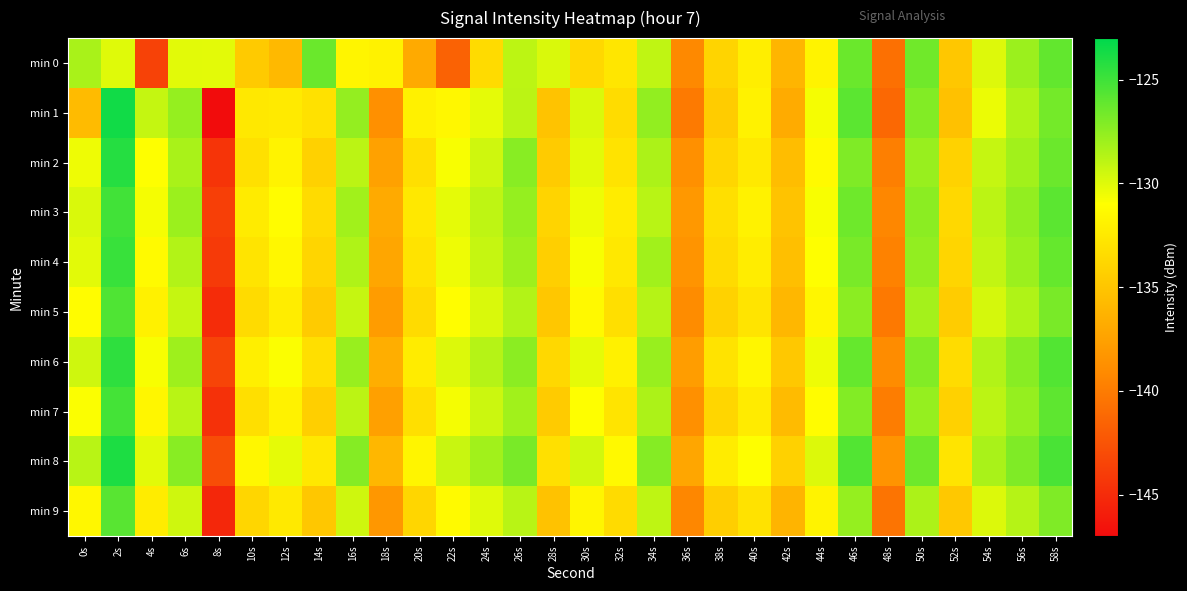

How many distinct data groups are displayed?

10